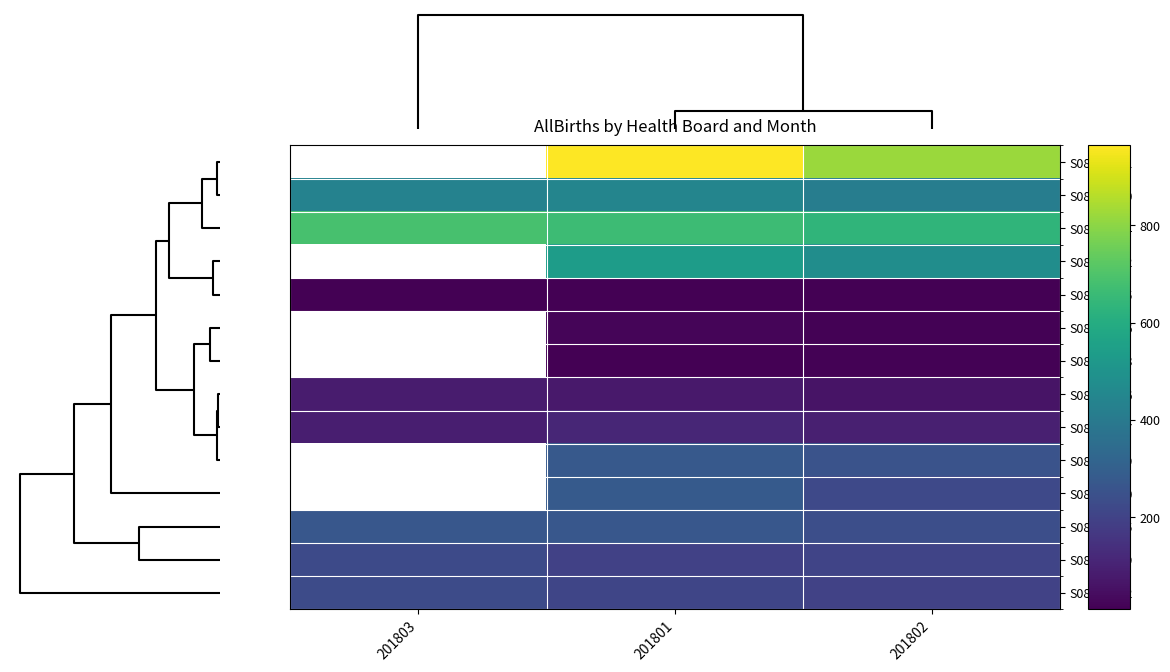

How many categories are shown in the chart?

3